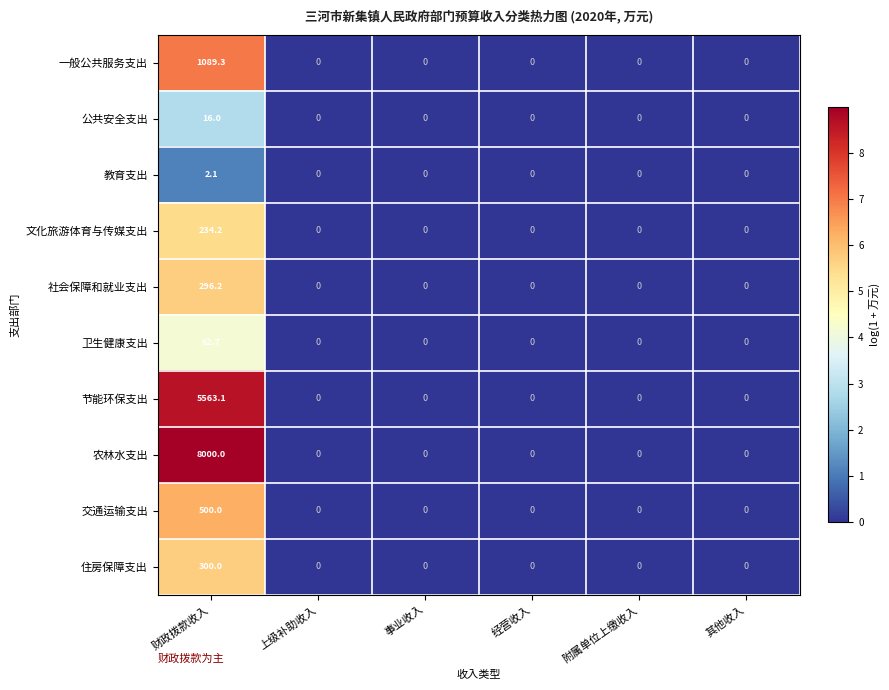

What is the average value of the 社会保障和就业支出 series?

49.4